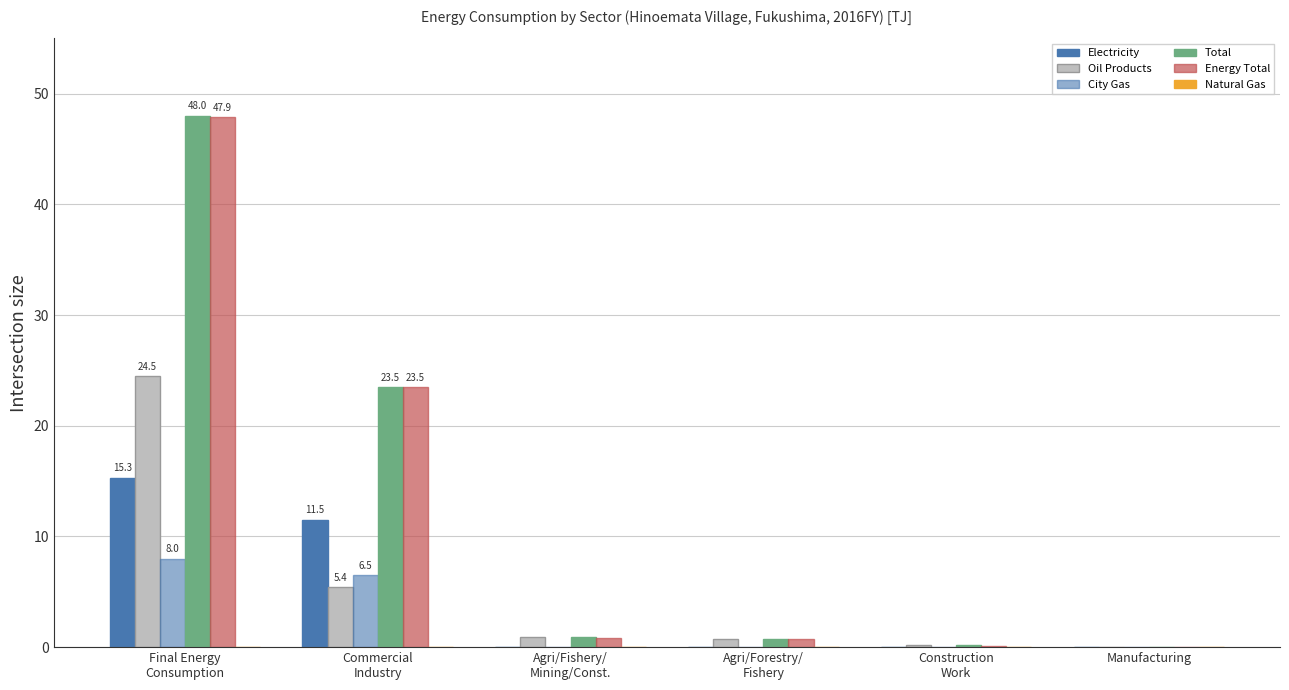

Are the bars grouped side by side (vs. stacked)?

Yes